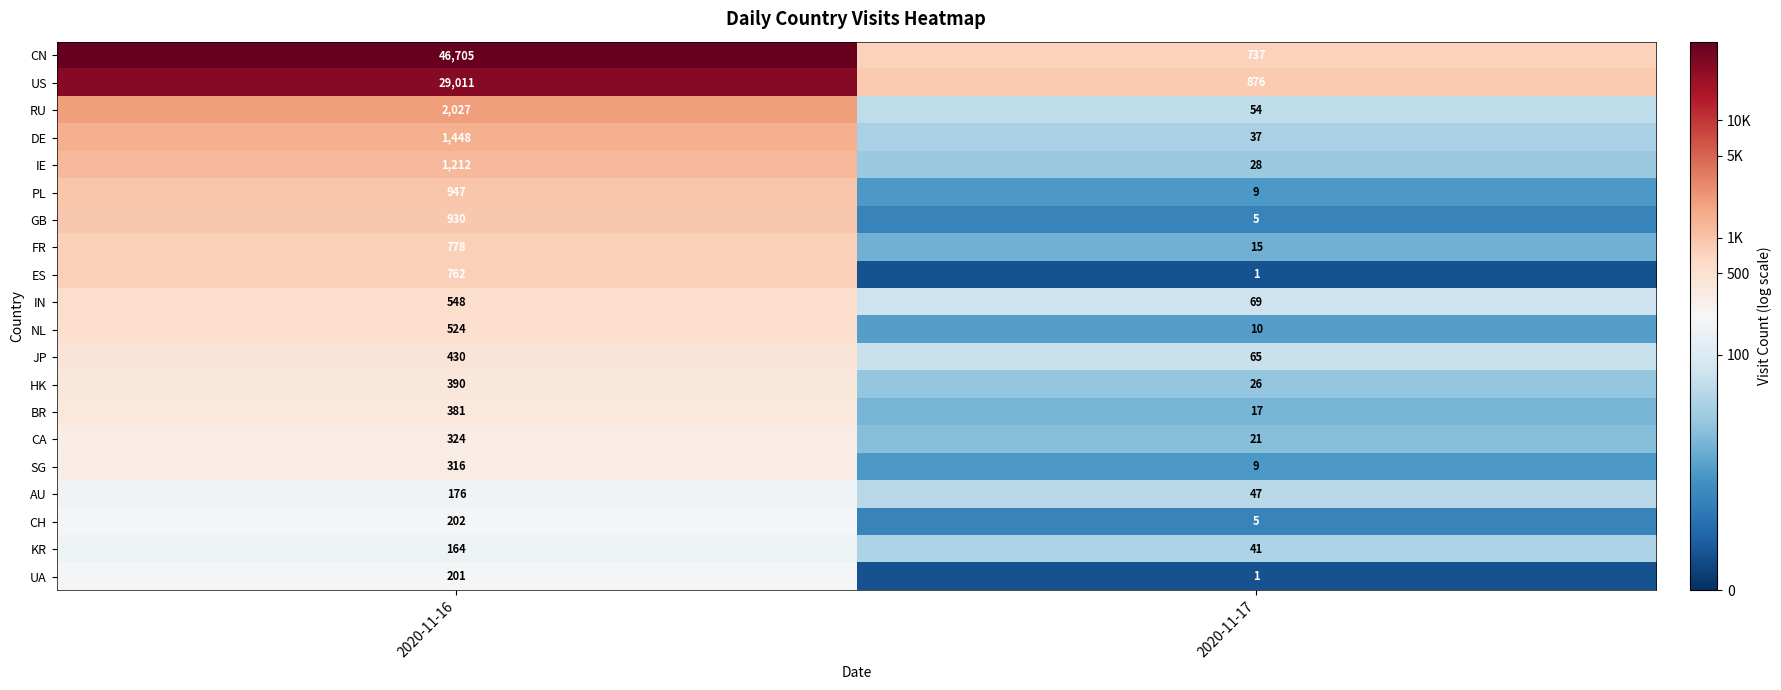

Where is FR nearest to the value 396?

2020-11-17